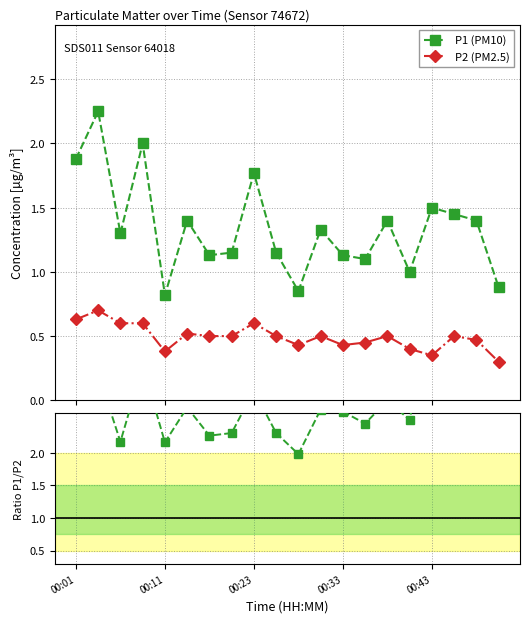

True or false: P2 and P1 cross at least once.

False